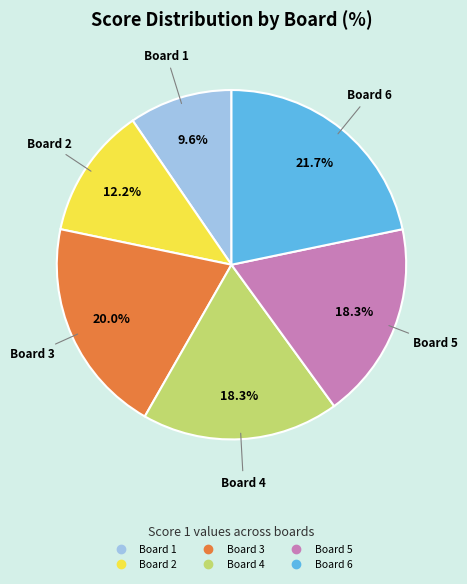

To the nearest percent, what is the difference between the Board 1 and Board 3 slice percentages?

10%